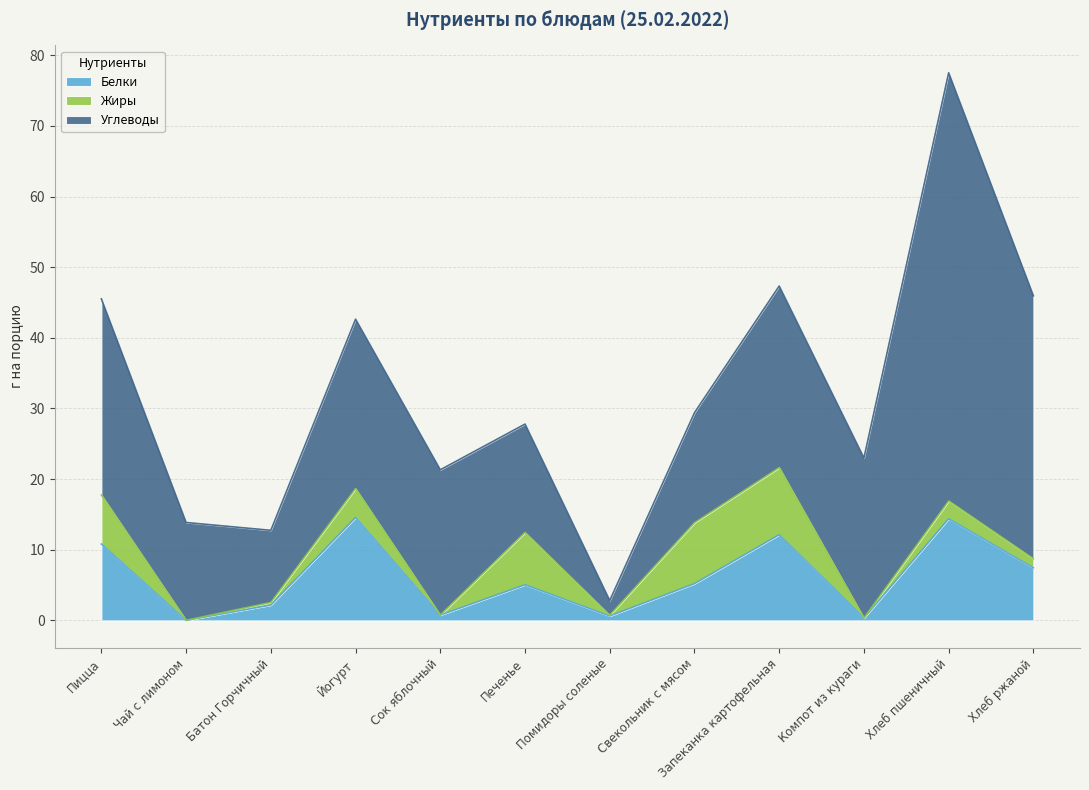

In Белки, how many points are higher than both neighbors (excluding endpoints)?

4